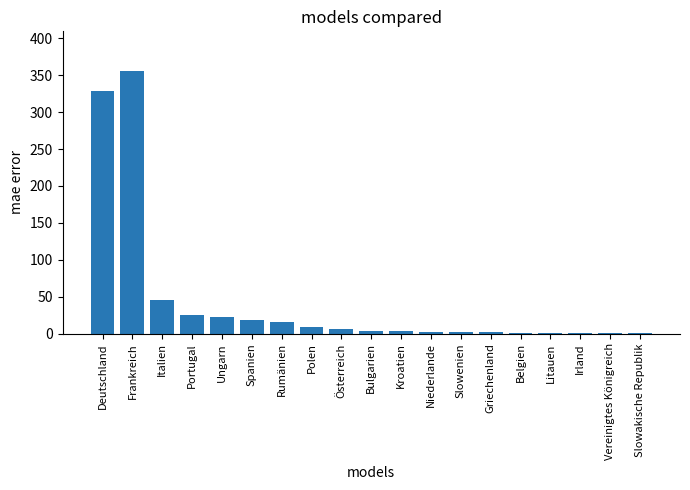

What is the greatest value displayed?

356